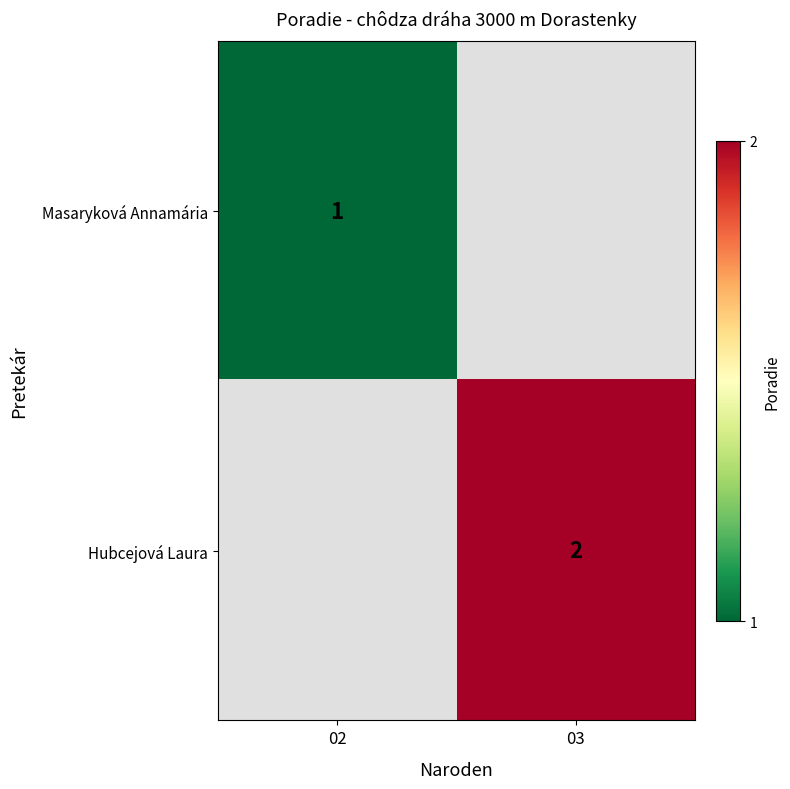

Between 03 and 02, which is larger?

02